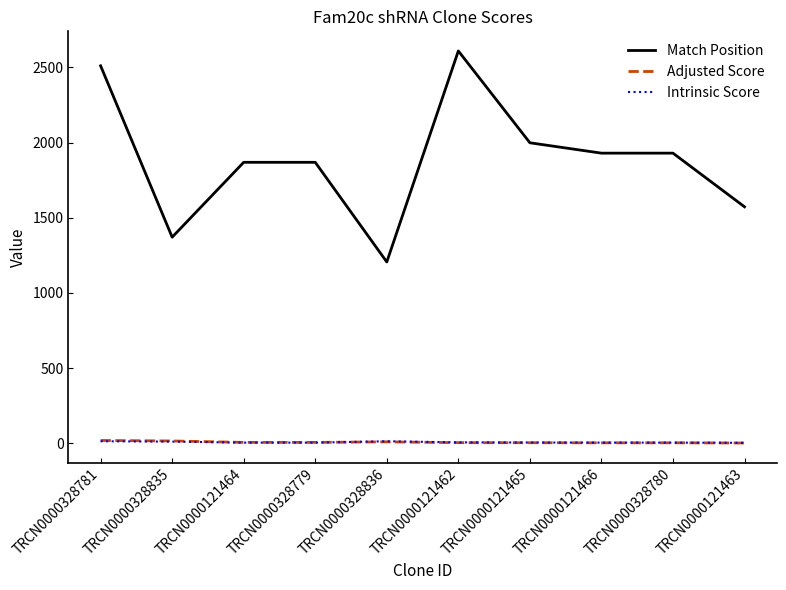

True or false: Match Position has a value of 1206.0 at TRCN0000328836.

True